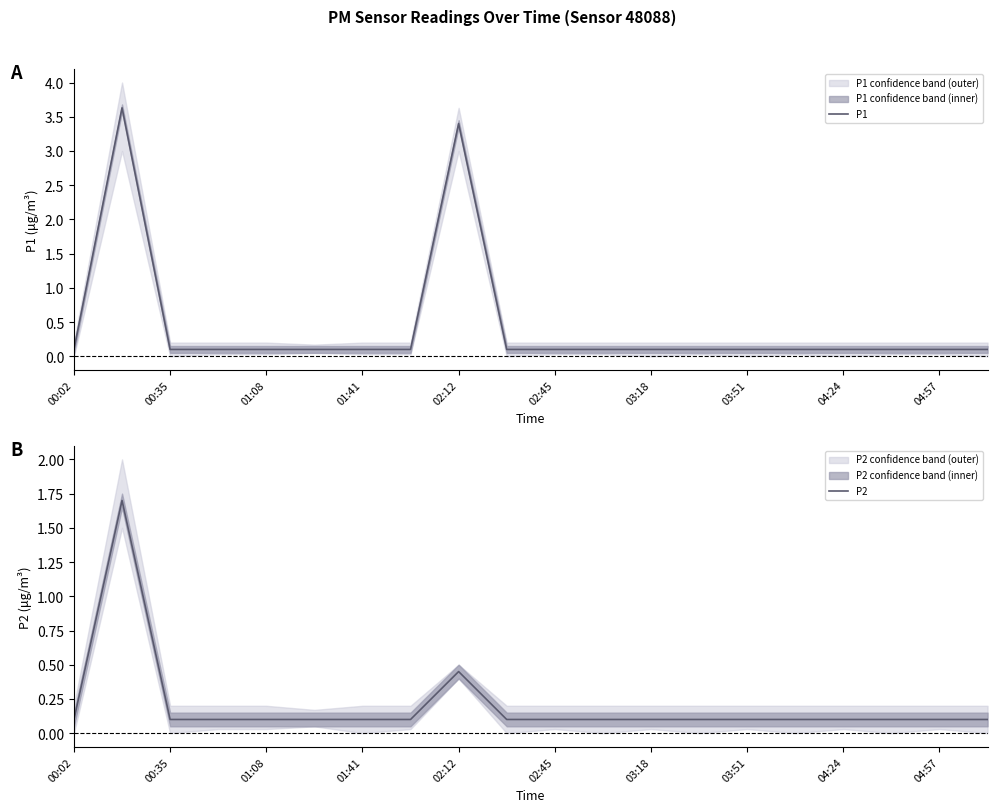

The value of P2 at 04:24 is 0.0. True or false?

False